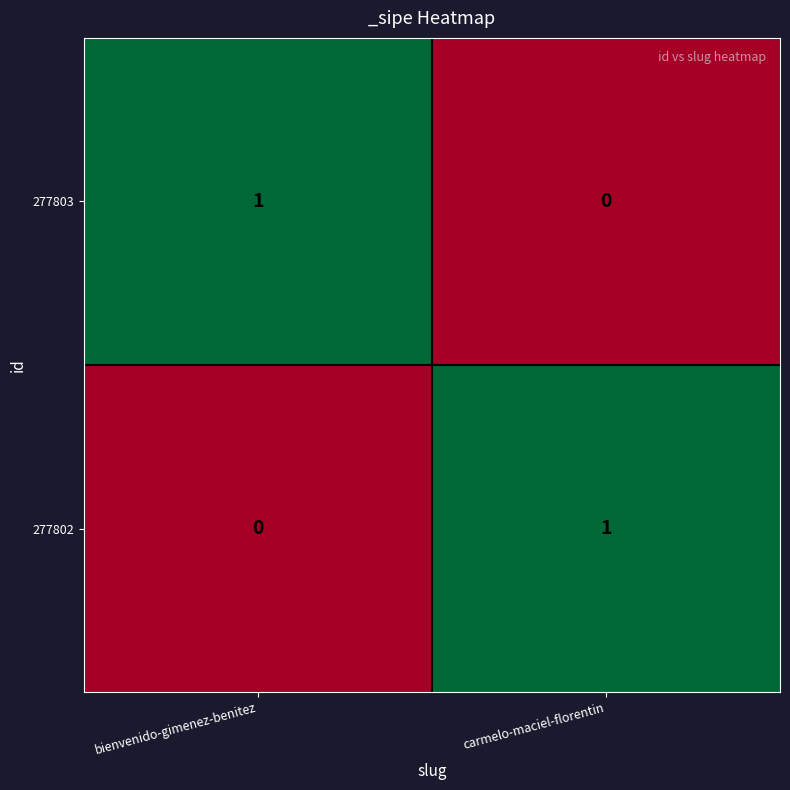

Rank the series at bienvenido-gimenez-benitez from lowest to highest value.

277802, 277803